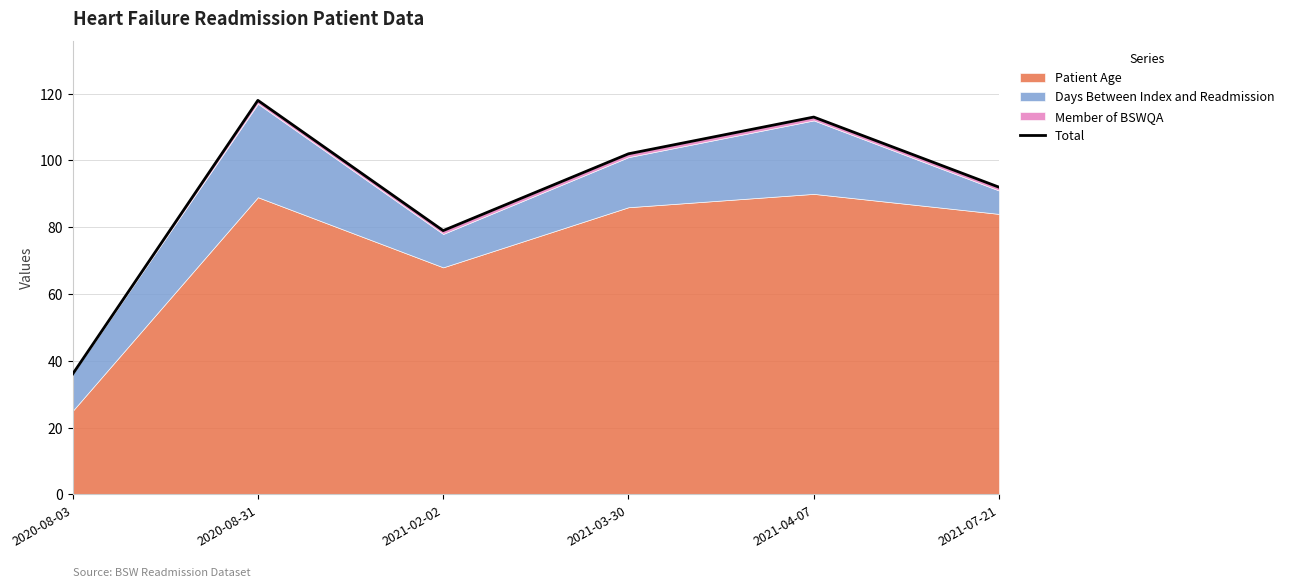

True or false: the data has more than 1 interior local peaks.

True